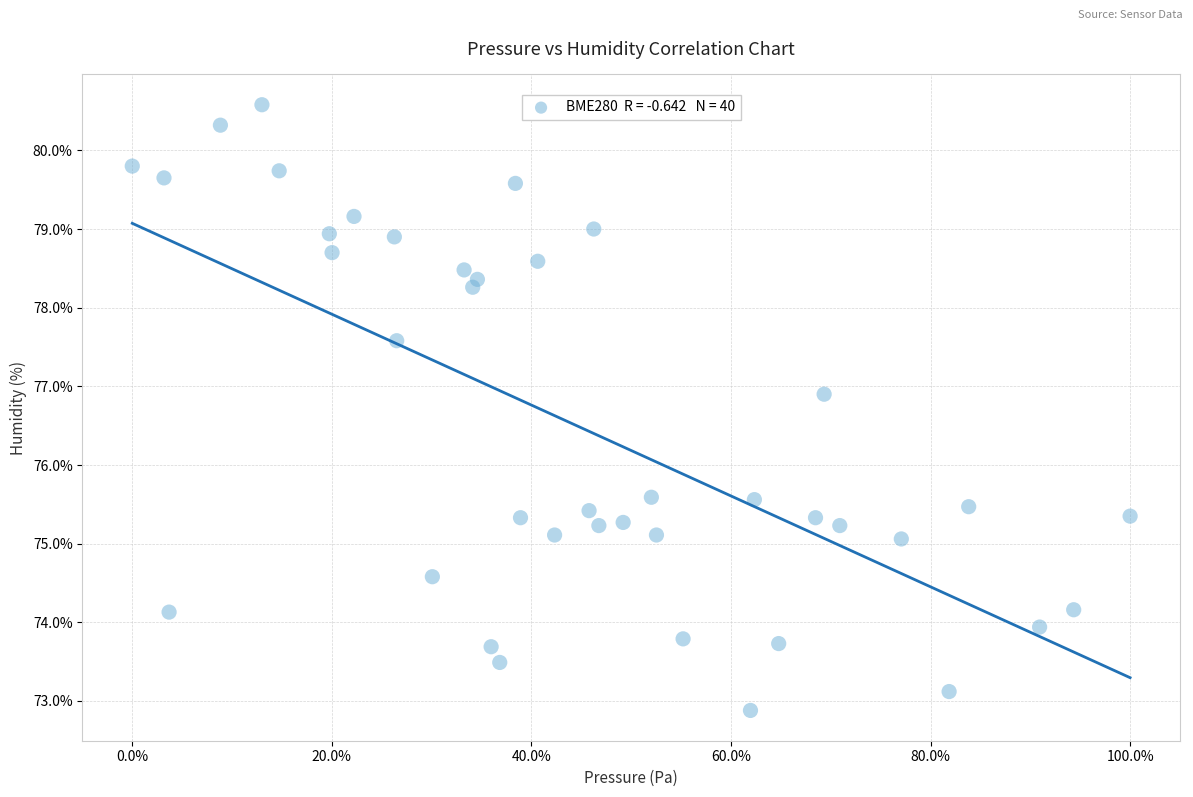

What is the range of Y values (max minus min)?

7.7